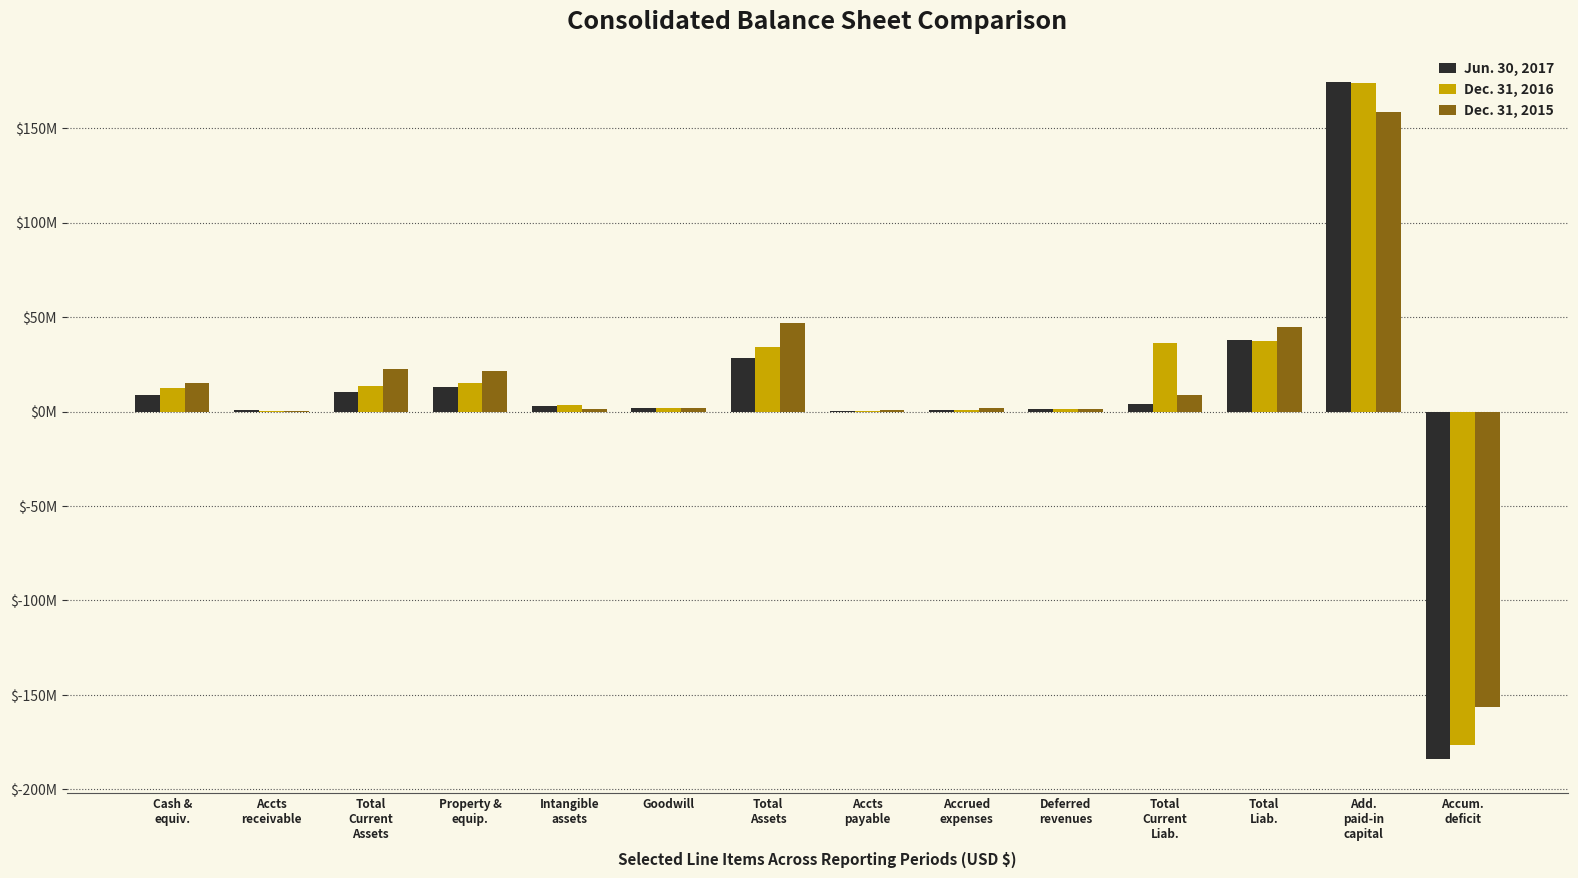

What are all the series names shown in the legend?

Jun. 30, 2017, Dec. 31, 2016, Dec. 31, 2015